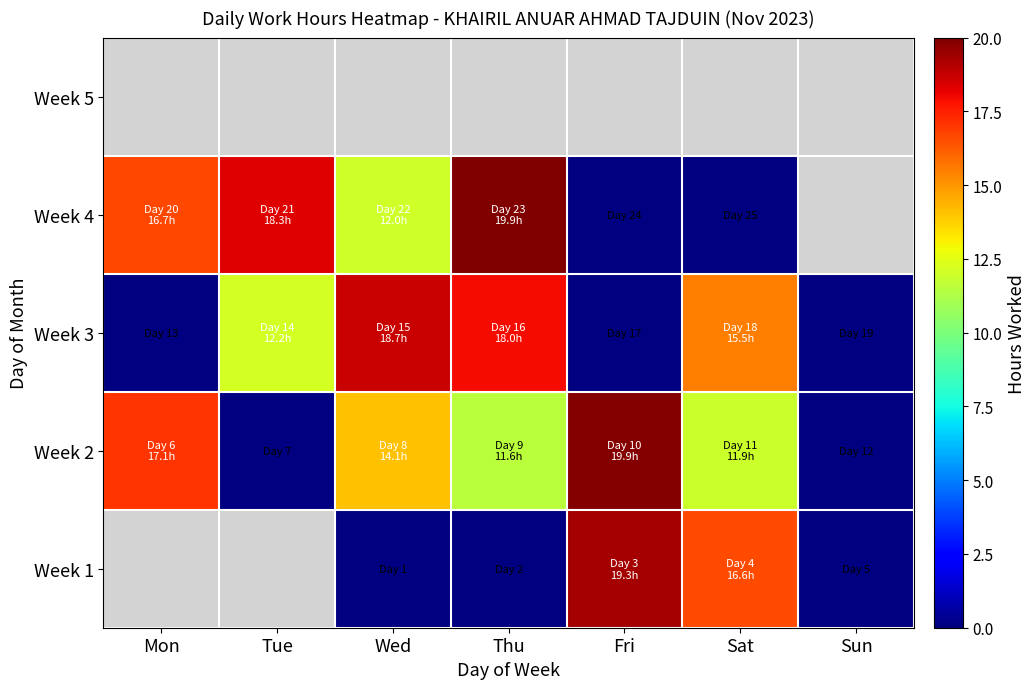

List the series in order of their peak value, highest first.

Week 1, Week 4, Week 2, Week 5, Week 3